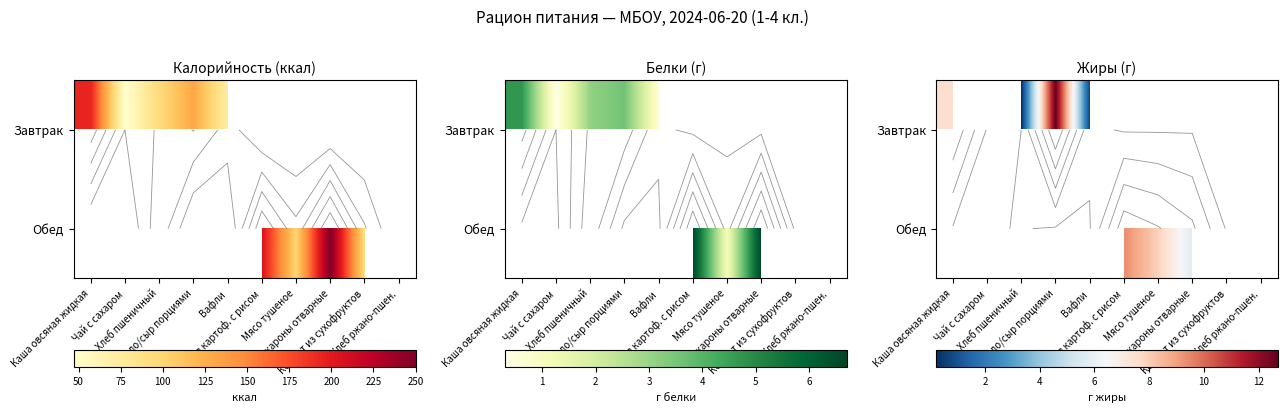

At which label is Обед closest to 4?

Макароны отварные